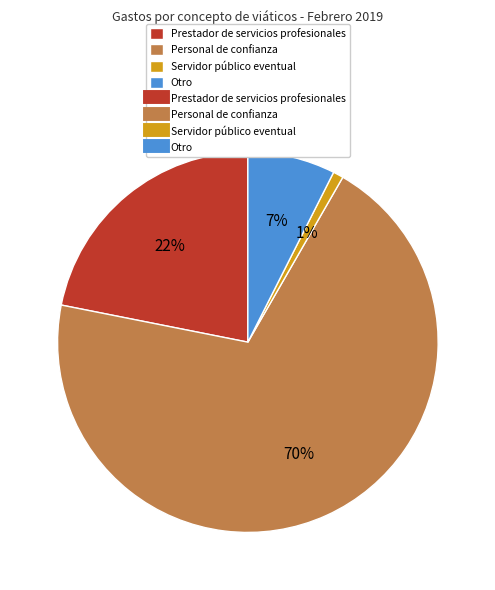

To the nearest percent, what is the average slice percentage?

25%